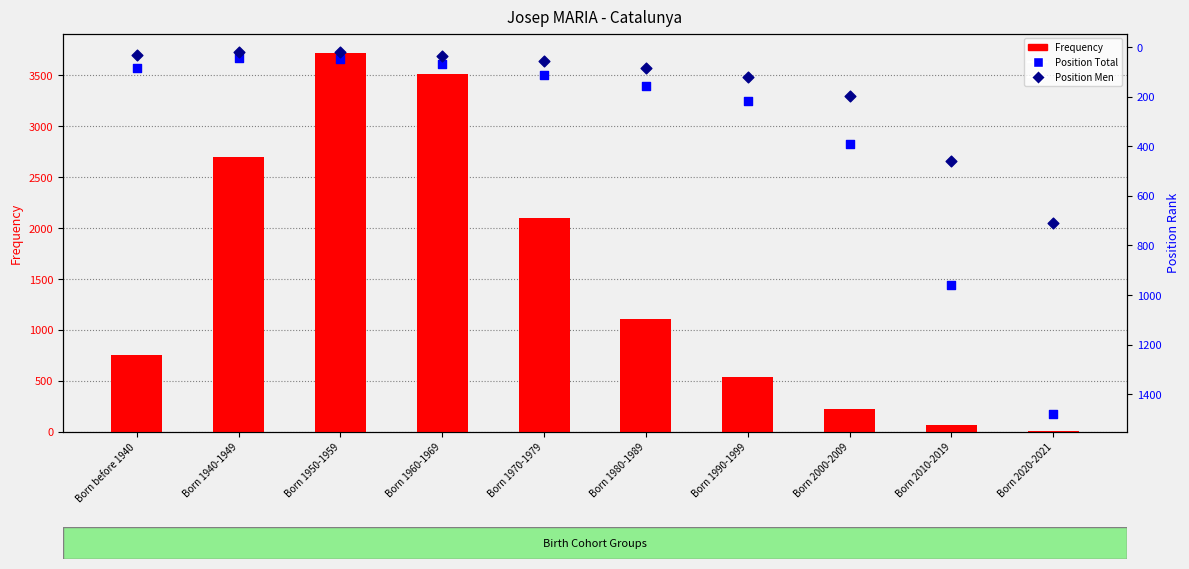

Which series reaches the minimum Y coordinate?

Frequency